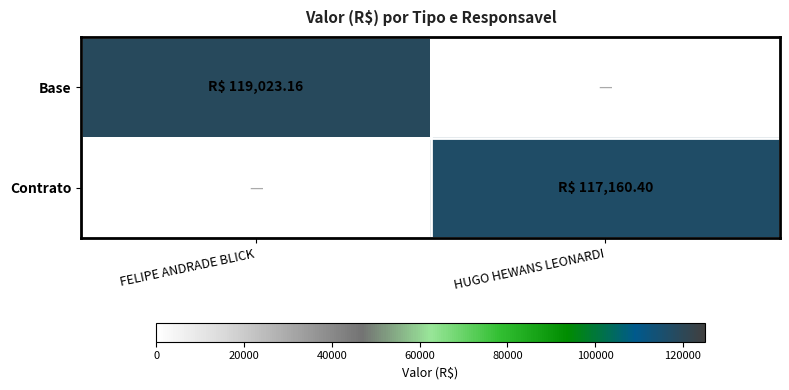

At which category is the sum across all series the highest?

FELIPE ANDRADE BLICK